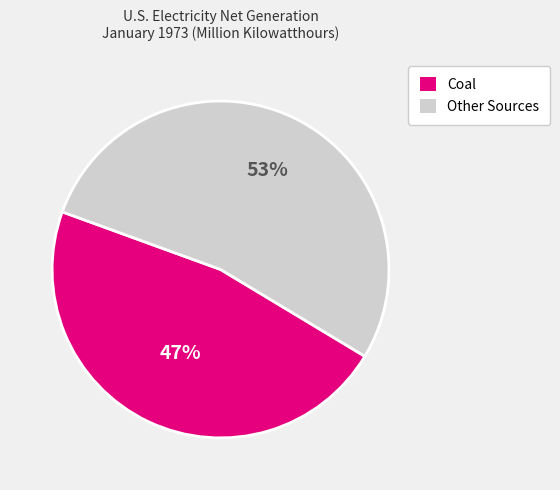

Do Other Sources and Coal together represent more than half of the pie?

Yes